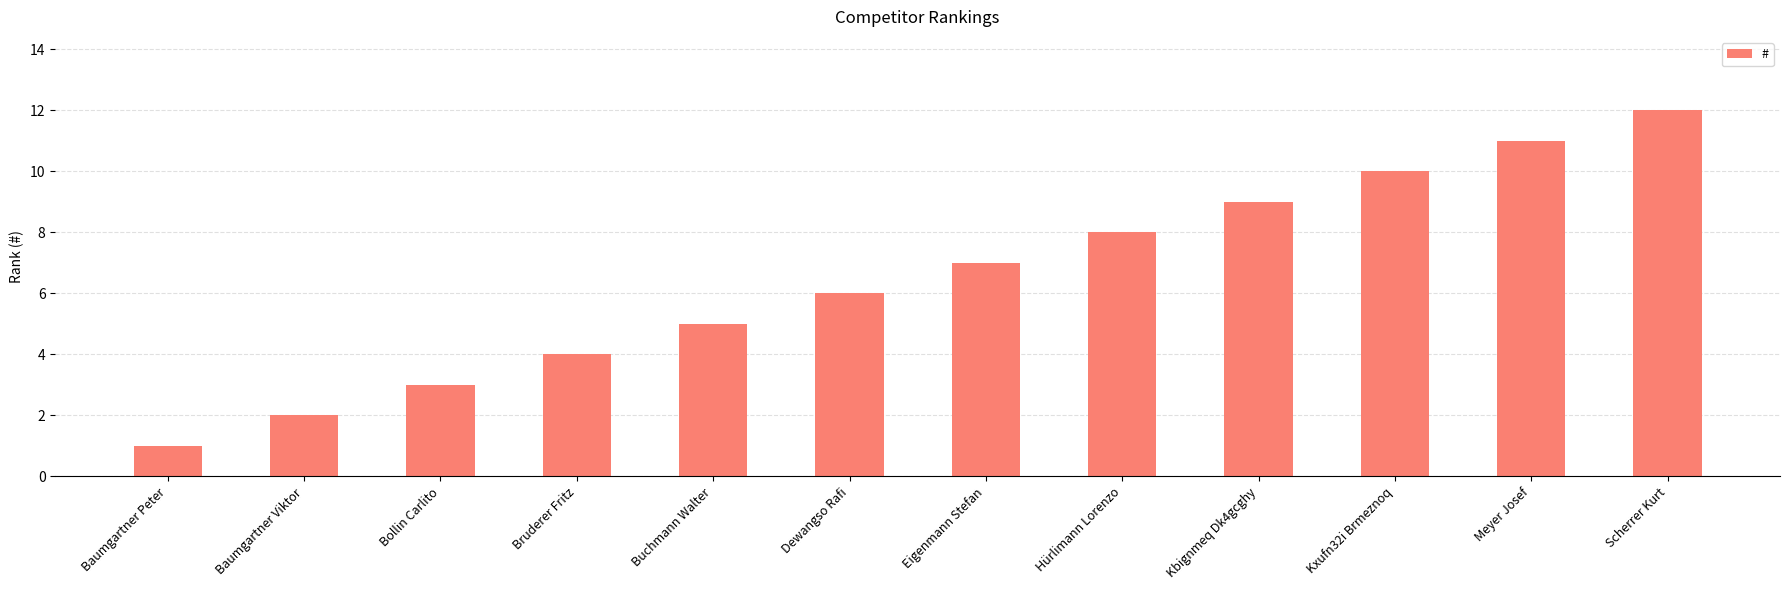

What is the greatest value displayed?

12